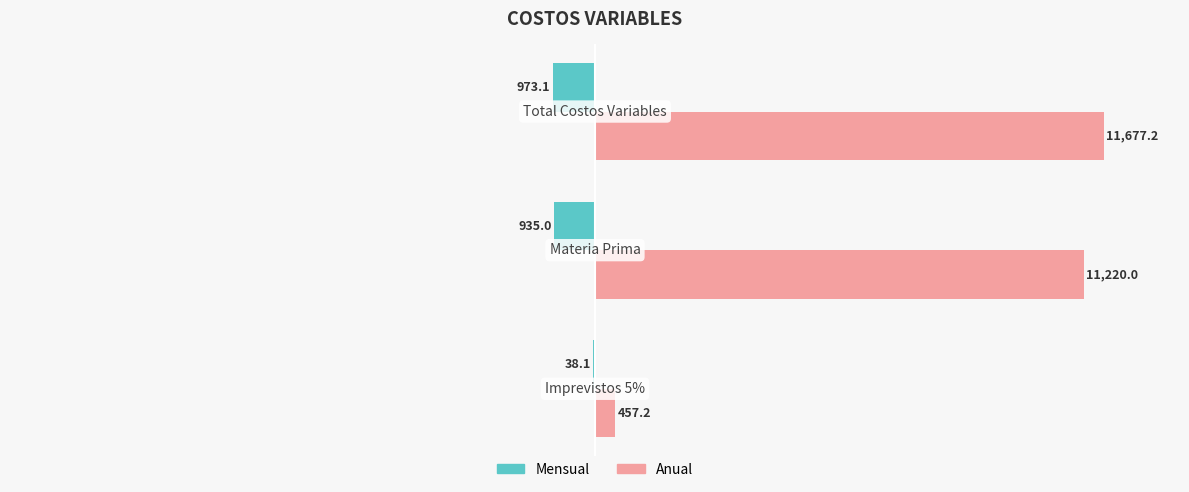

Rank the series by their average value, from highest to lowest.

Anual, Mensual